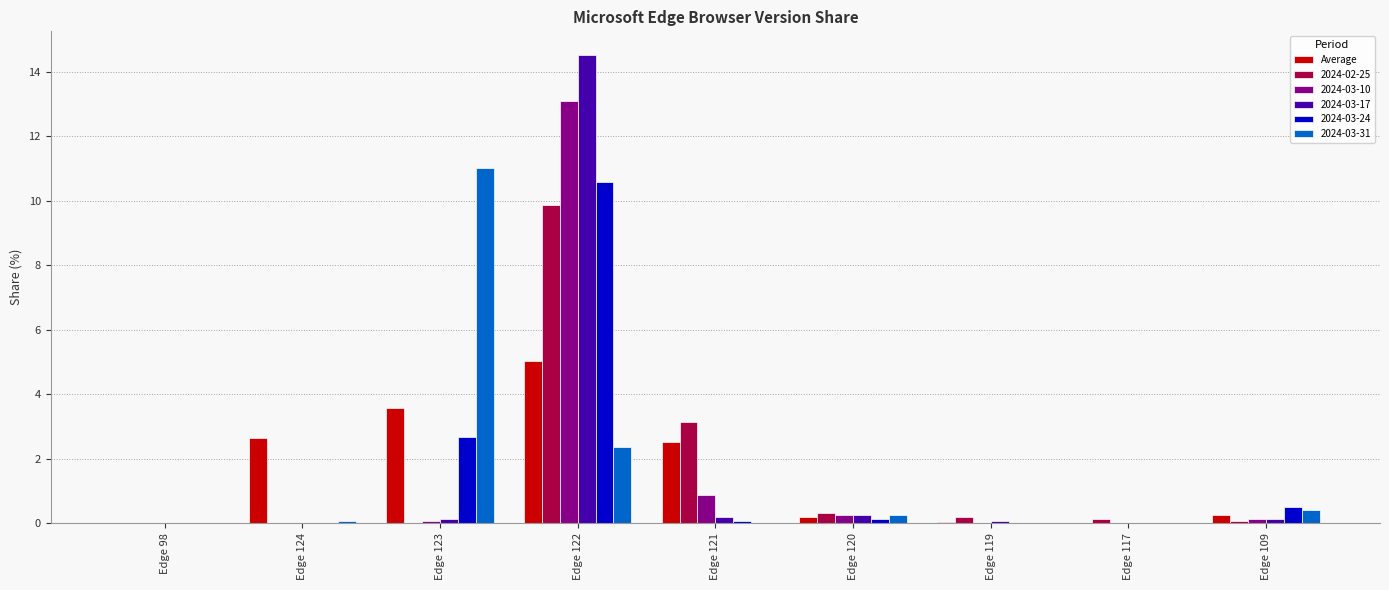

Is it true that 2024-03-10 equals 13.1 at Edge 122?

True